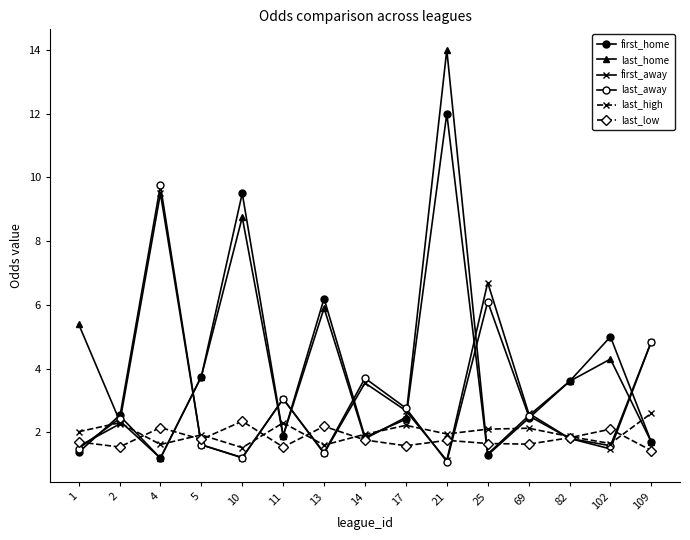

Is this an area chart (filled region under the line)?

No